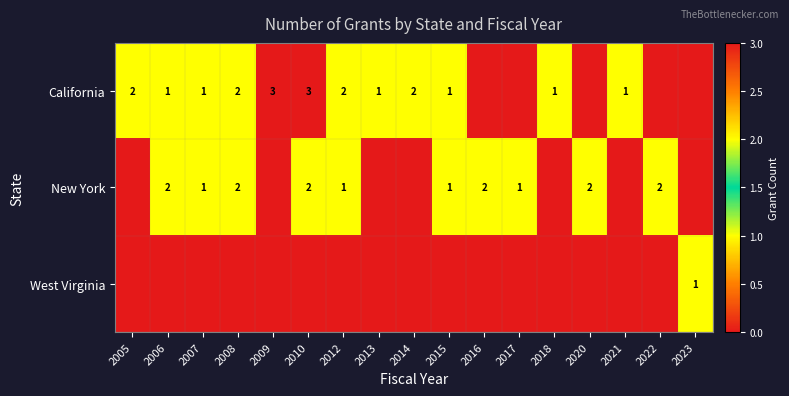

The value of California at 2012 is 3. True or false?

False